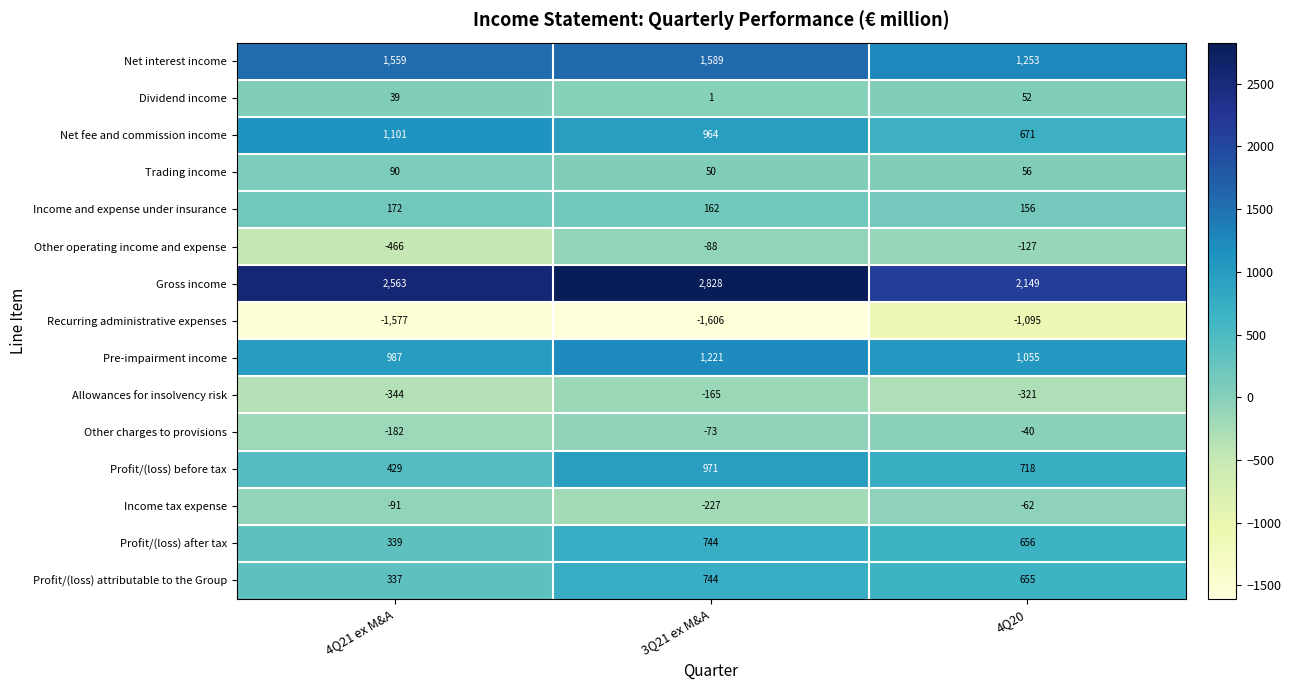

Rank the series at 4Q21 ex M&A from lowest to highest value.

Recurring administrative expenses, Other operating income and expense, Allowances for insolvency risk, Other charges to provisions, Income tax expense, Dividend income, Trading income, Income and expense under insurance, Profit/(loss) attributable to the Group, Profit/(loss) after tax, Profit/(loss) before tax, Pre-impairment income, Net fee and commission income, Net interest income, Gross income